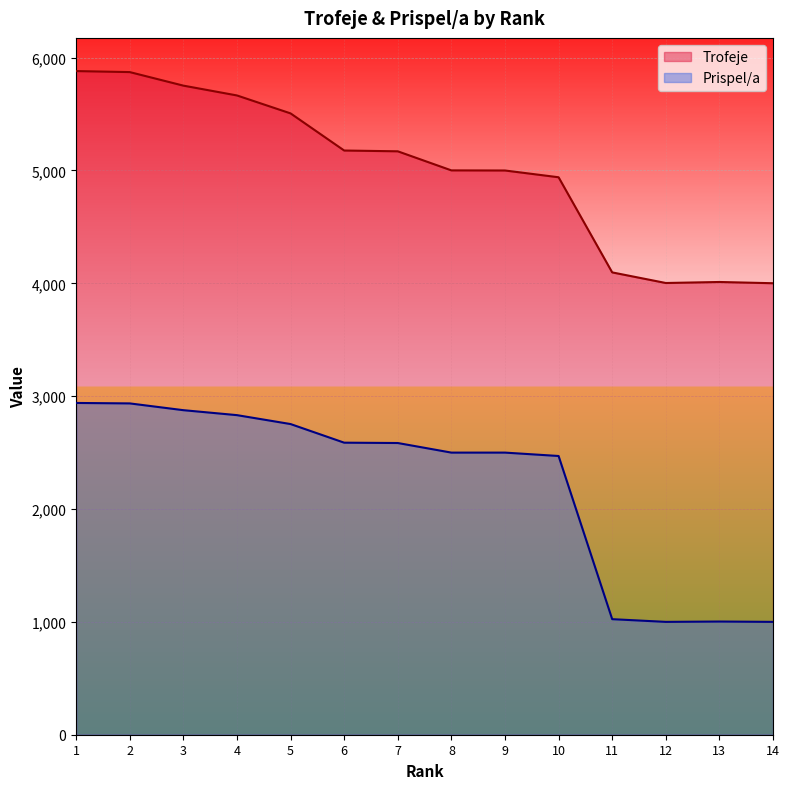

True or false: Trofeje and Prispel/a intersect in this chart.

False